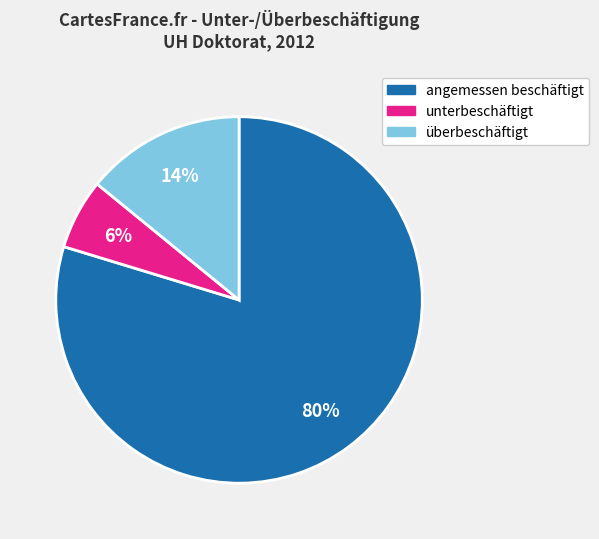

To the nearest percent, what is the average slice percentage?

33%